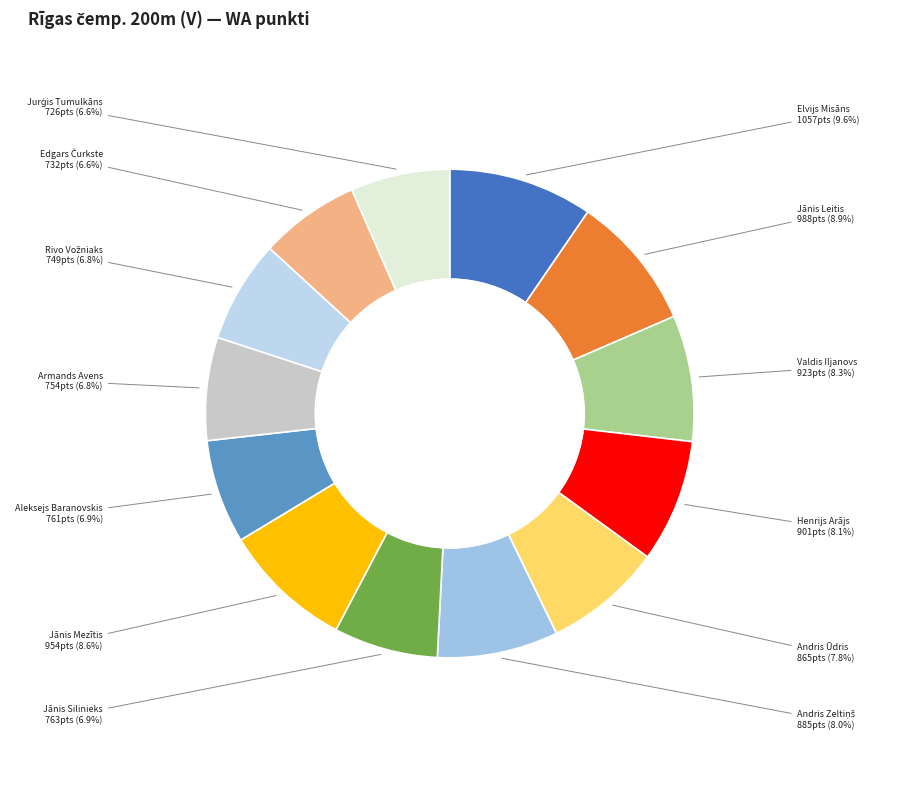

The Jānis Leitis slice represents 1% of the pie. True or false?

False